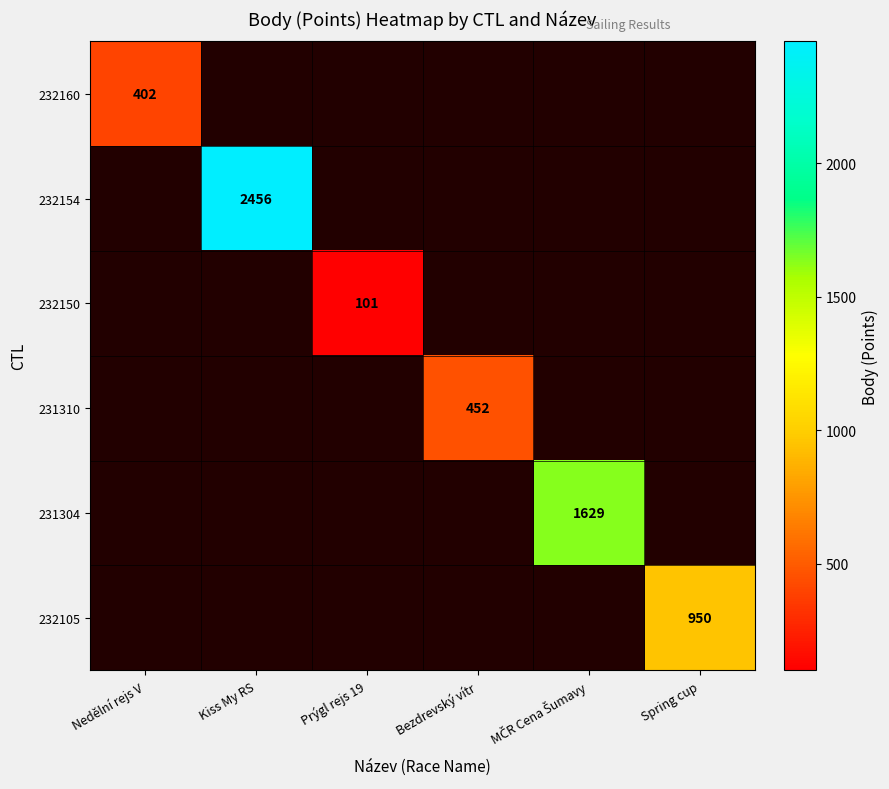

The 231310 series shows 452 at Bezdrevský vítr. True or false?

True